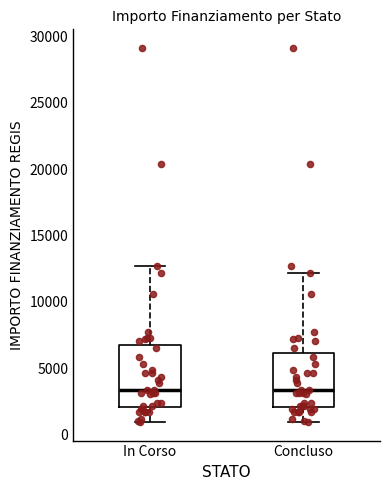

Reading left to right, read every box against the y-axis: the position of its median line, the range the box covers, and the ends of its whiskers. The values are not printed on the chart, so give them approximately, as read against the axis.

In Corso: median 3500, box 2000 to 7000, whiskers 1000 to 12500
Concluso: median 3500, box 2000 to 6000, whiskers 1000 to 12000